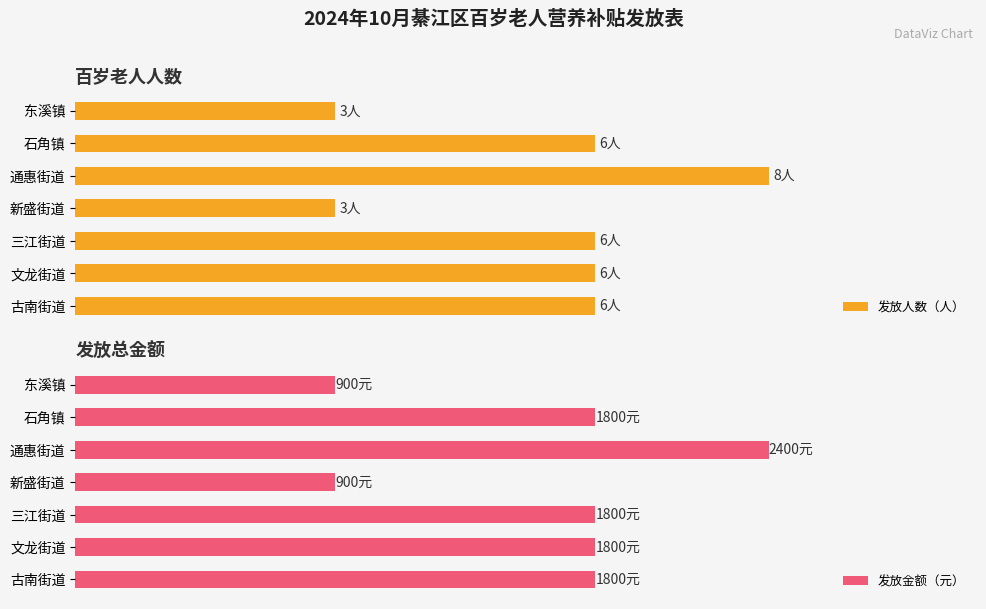

Does the chart contain any negative values?

No